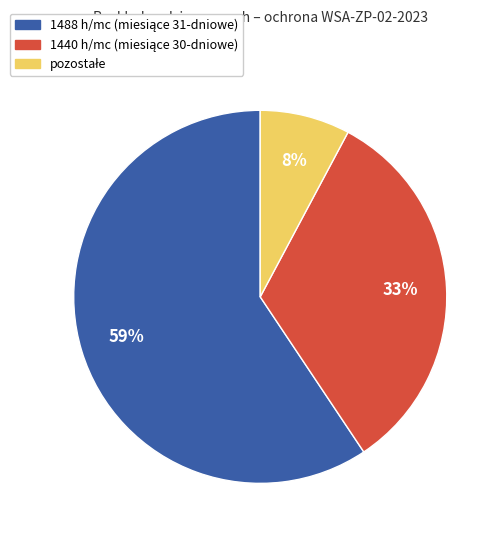

Does any single category account for the majority?

Yes